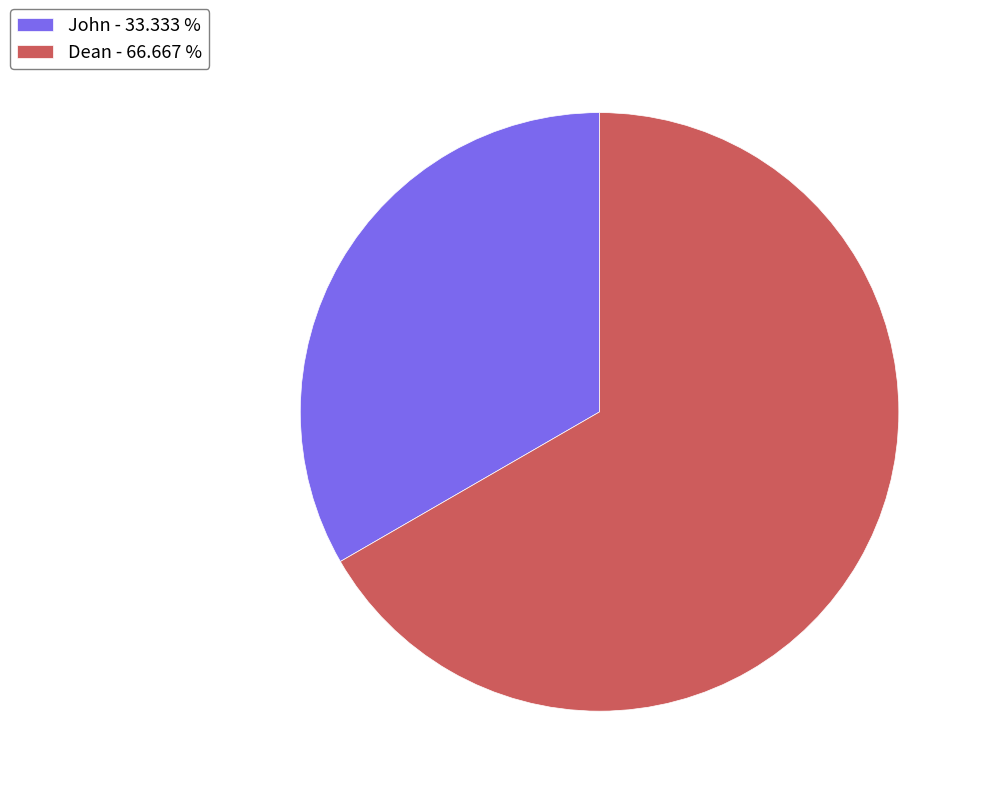

Count the number of slices in the pie.

2